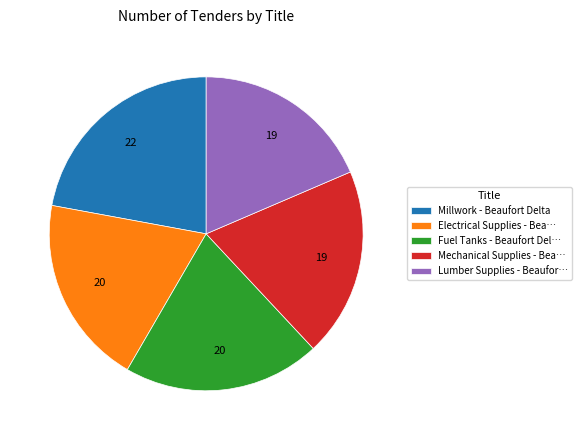

Is the sum of Lumber Supplies - Beaufor… and Millwork - Beaufort Delta greater than half?

No